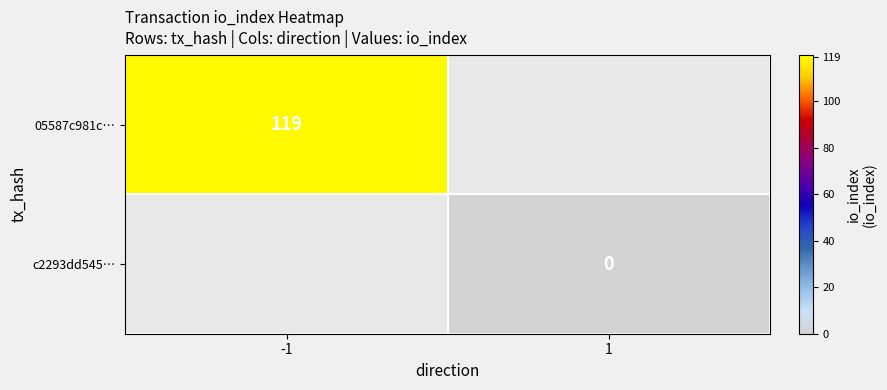

Is the value of c2293dd545… at 1 greater than the value of 05587c981c… at -1?

No